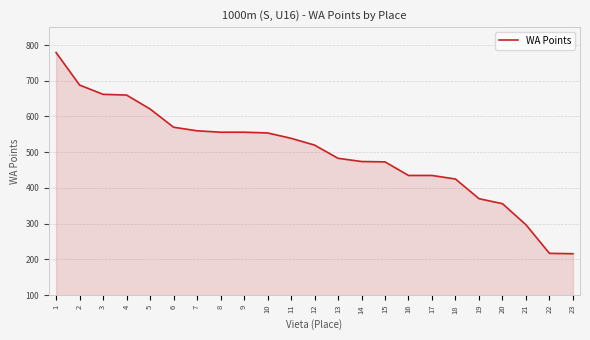

The chart shows a value of 393 at 4. True or false?

False